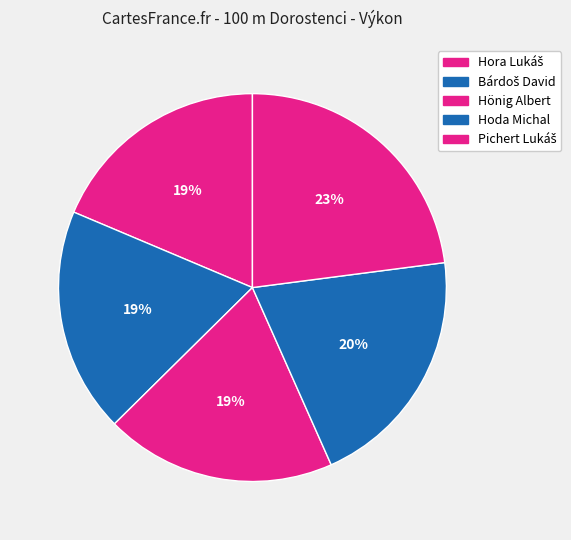

What percentage is the Hoda Michal slice, to the nearest percent?

20%